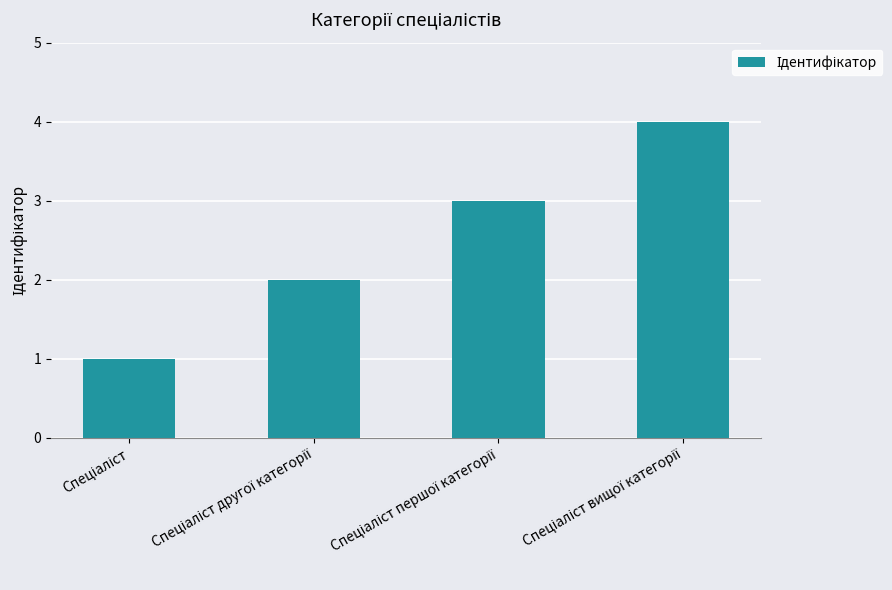

What is the difference between the maximum and minimum values?

3